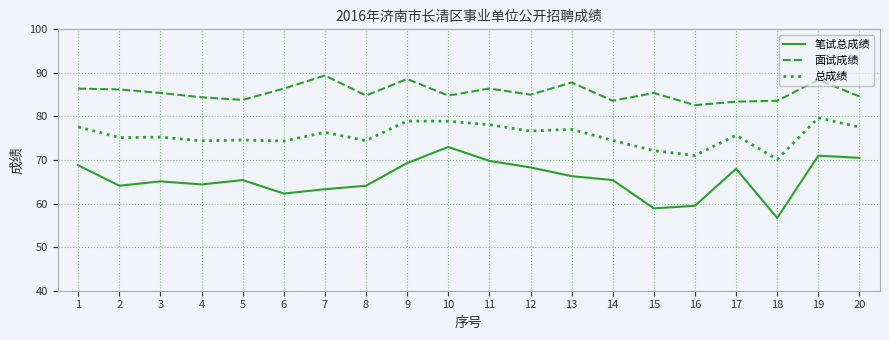

What is the difference between the highest and lowest values at 4?

20.0